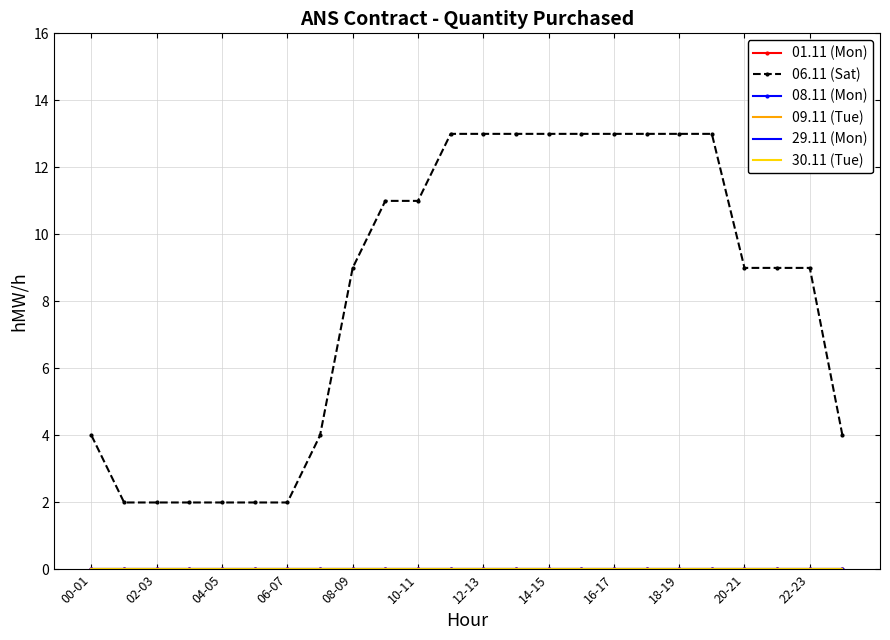

Reading left to right, list all the values displayed in this chart.

01.11 (Mon): 0	0	0	0	0	0	0	0	0	0	0	0	0	0	0	0	0	0	0	0	0	0	0	0
06.11 (Sat): 4	2	2	2	2	2	2	4	9	11	11	13	13	13	13	13	13	13	13	13	9	9	9	4
08.11 (Mon): 0	0	0	0	0	0	0	0	0	0	0	0	0	0	0	0	0	0	0	0	0	0	0	0
09.11 (Tue): 0	0	0	0	0	0	0	0	0	0	0	0	0	0	0	0	0	0	0	0	0	0	0	0
29.11 (Mon): 0	0	0	0	0	0	0	0	0	0	0	0	0	0	0	0	0	0	0	0	0	0	0	0
30.11 (Tue): 0	0	0	0	0	0	0	0	0	0	0	0	0	0	0	0	0	0	0	0	0	0	0	0